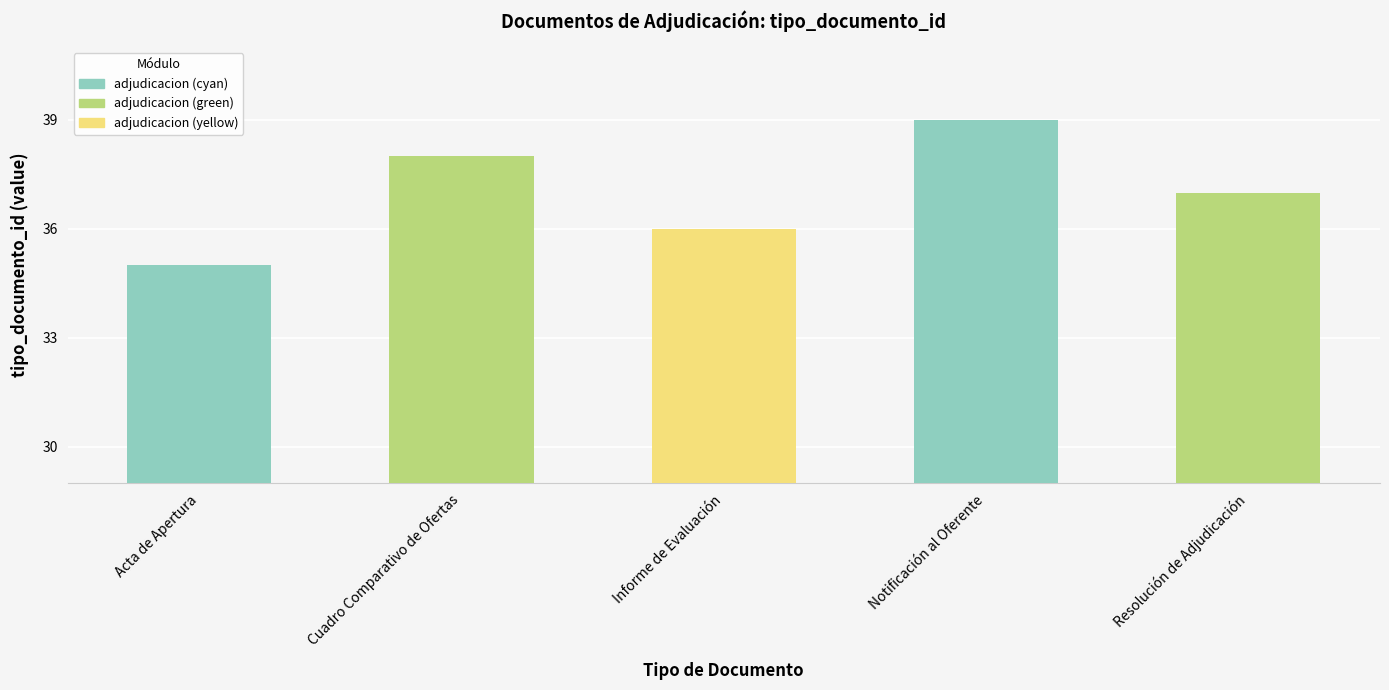

Reading right to left, extract all data points from this chart.

Resolución de Adjudicación=37	Notificación al Oferente=39	Informe de Evaluación=36	Cuadro Comparativo de Ofertas=38	Acta de Apertura=35